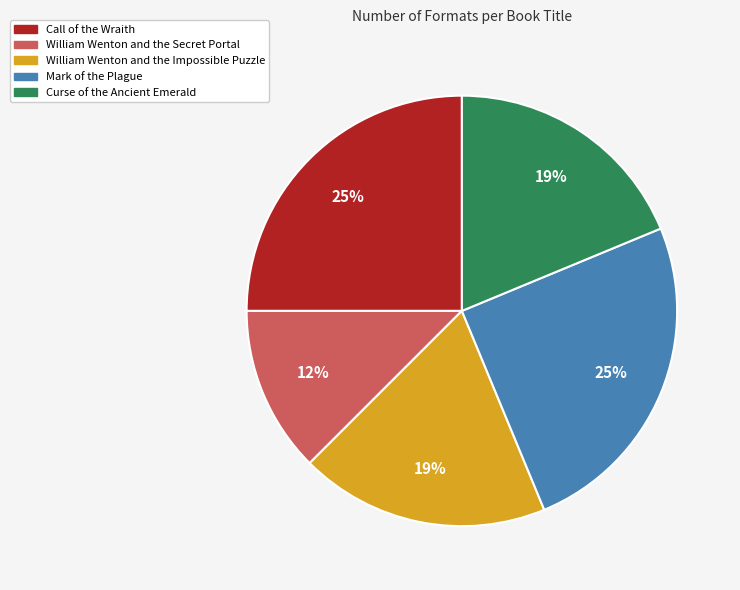

To the nearest percent, what portion does Curse of the Ancient Emerald represent?

19%